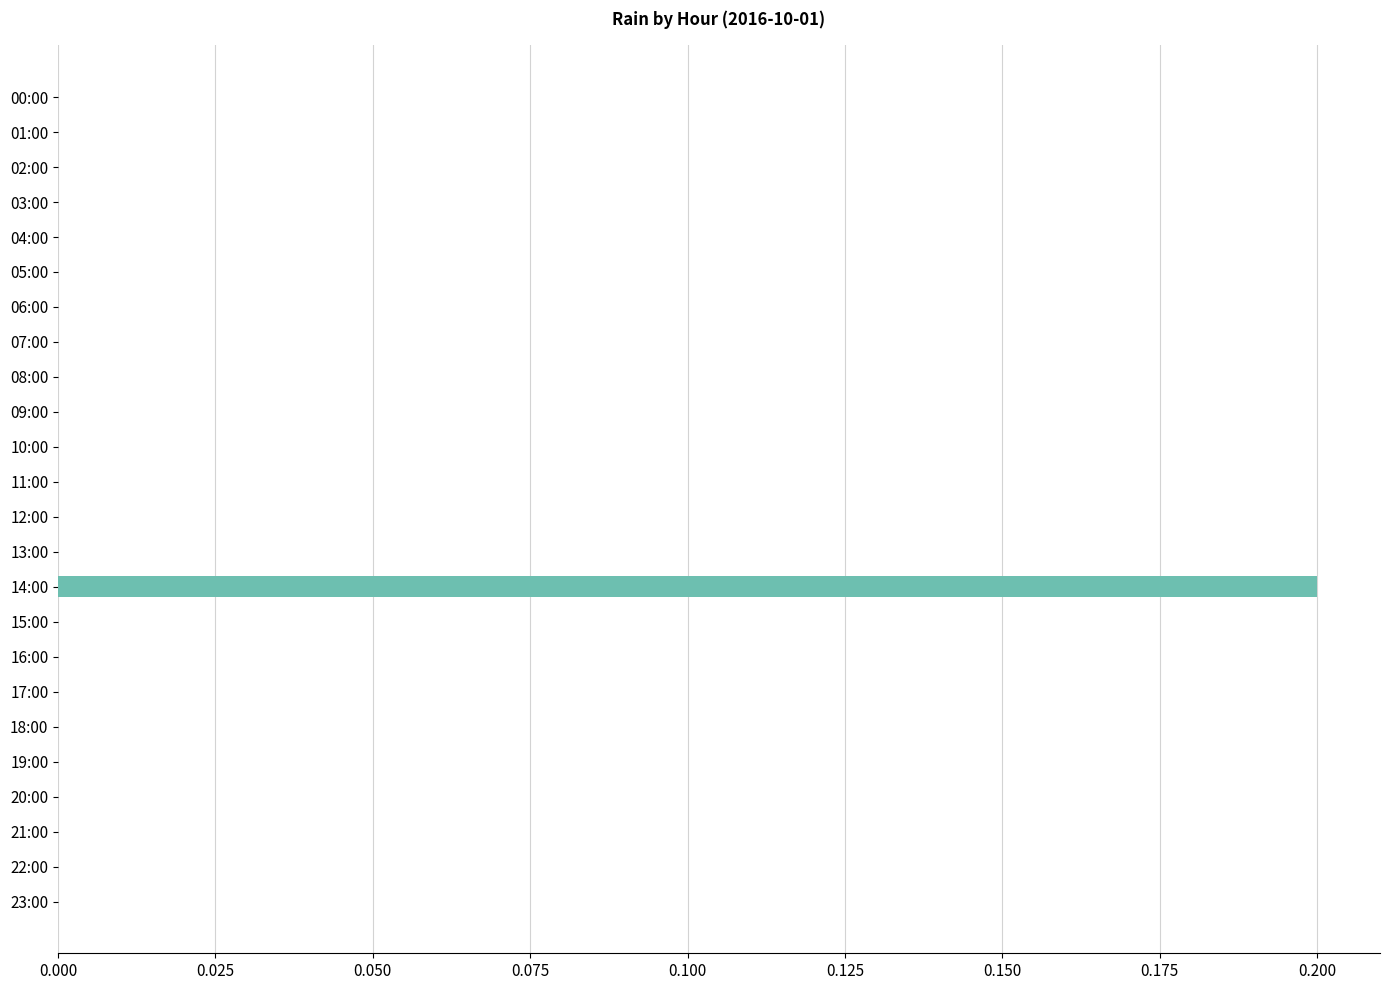

The value at 16:00 is 0.1. True or false?

False